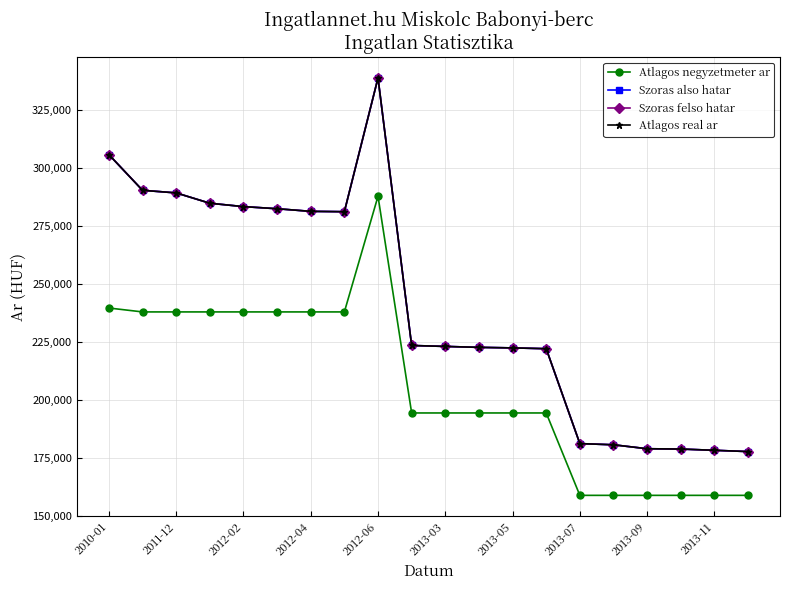

Reading right to left, extract all data points from this chart.

Atlagos negyzetmeter ar: 158928	158928	158928	158928	158928	158928	194464	194464	194464	194464	194464	287934	238043	238043	238043	238043	238043	238043	238043	239729
Szoras also hatar: 177815	178356	178900	179037	180739	181252	222180	222525	222755	223160	223565	338949	281266	281416	282548	283461	284918	289379	290496	305883
Szoras felso hatar: 177815	178356	178900	179037	180739	181252	222180	222525	222755	223160	223565	338949	281266	281416	282548	283461	284918	289379	290496	305883
Atlagos real ar: 177815	178356	178900	179037	180739	181252	222180	222525	222755	223160	223565	338949	281266	281416	282548	283461	284918	289379	290496	305883